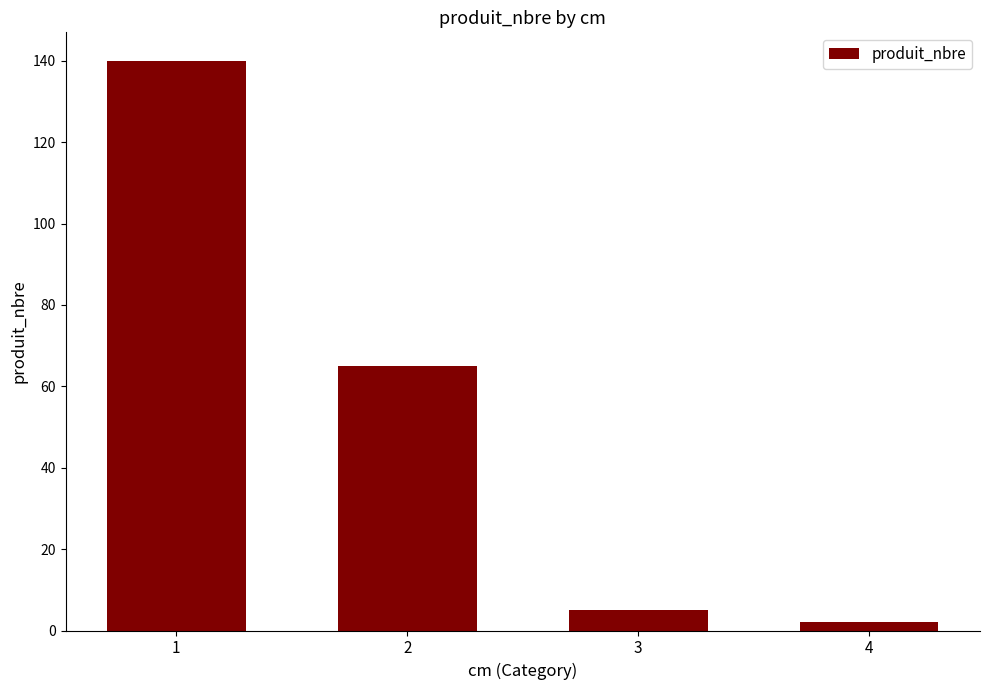

Reading right to left, transcribe all the data shown in this chart.

4=2	3=5	2=65	1=140